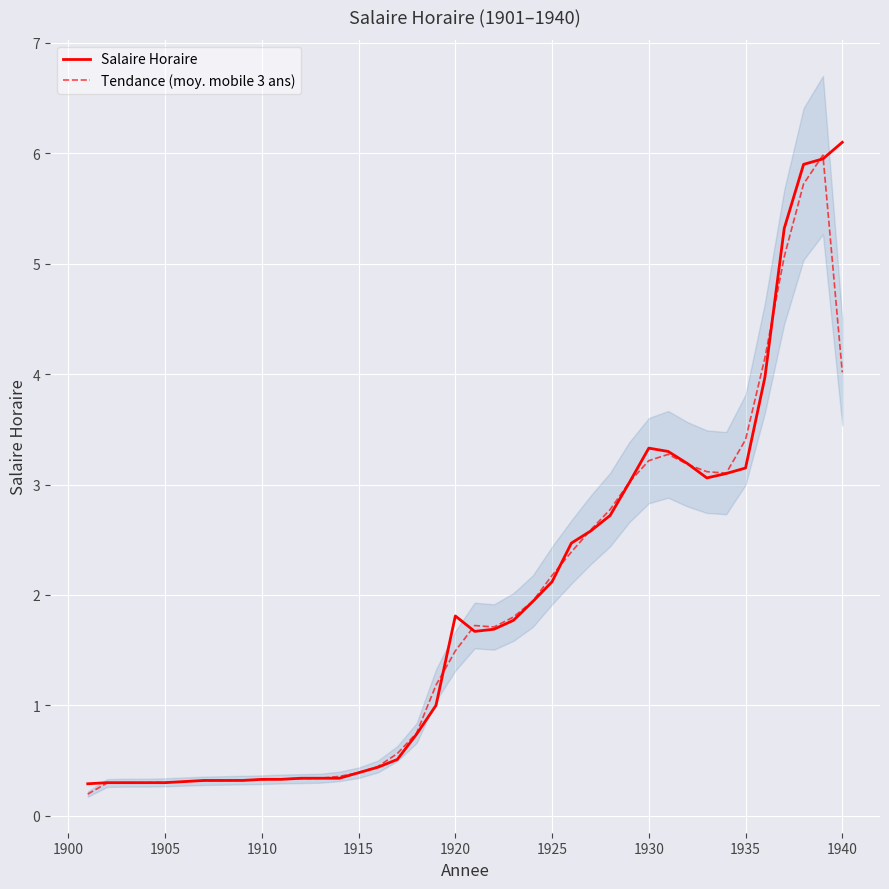

In Salaire Horaire, how many points are higher than both neighbors (excluding endpoints)?

2